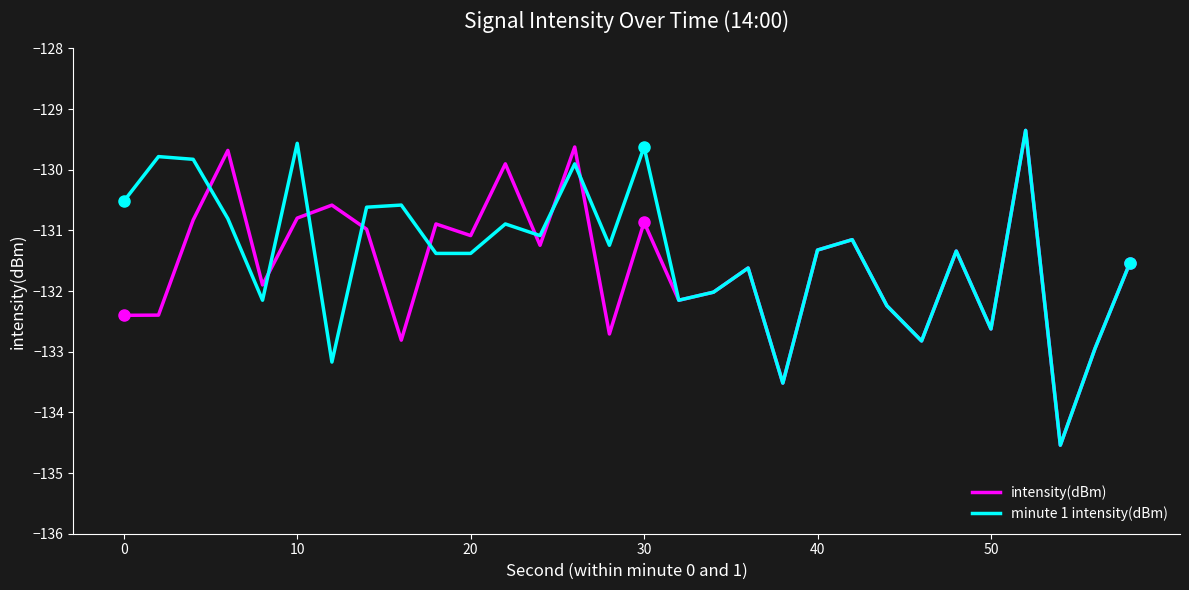

What is the lowest value of the intensity(dBm) series?

-134.5